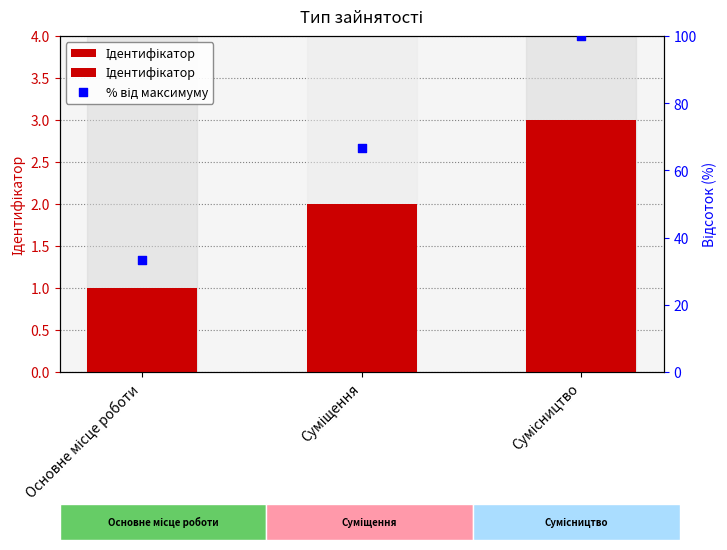

Which series has the largest total across all categories?

% від максимуму